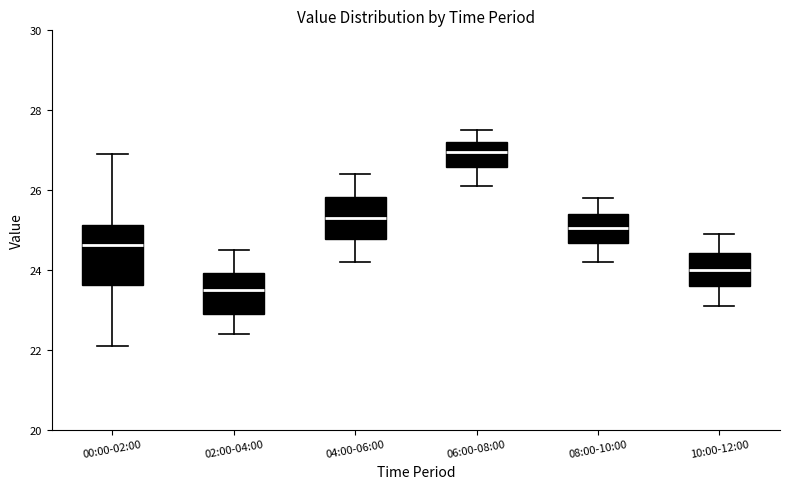

Where is the upper edge of the box for 00:00-02:00 on the y-axis? The values are not printed on the chart, so give them approximately, as read against the axis.

25.2